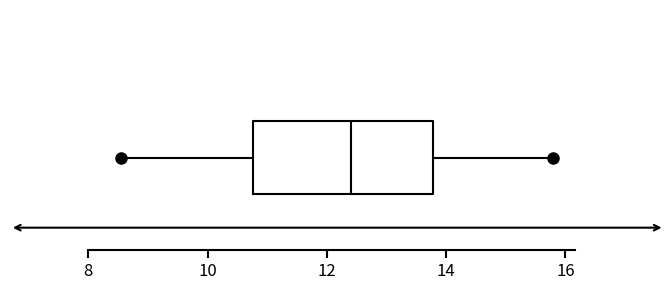

Where is the left edge of the box on the x-axis? The values are not printed on the chart, so give them approximately, as read against the axis.

10.8